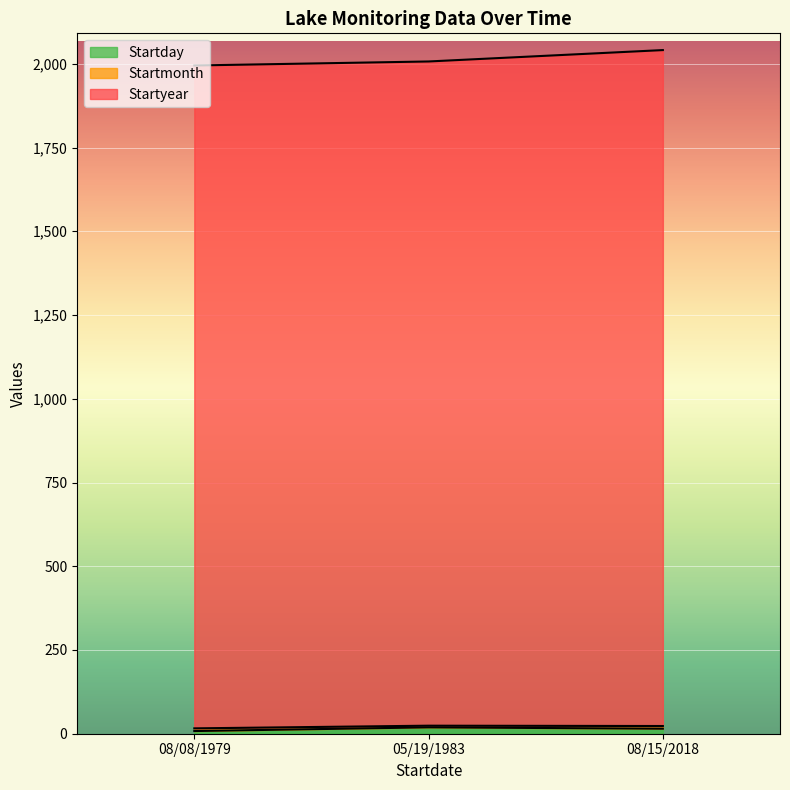

Which series has the largest total across all categories?

Startyear